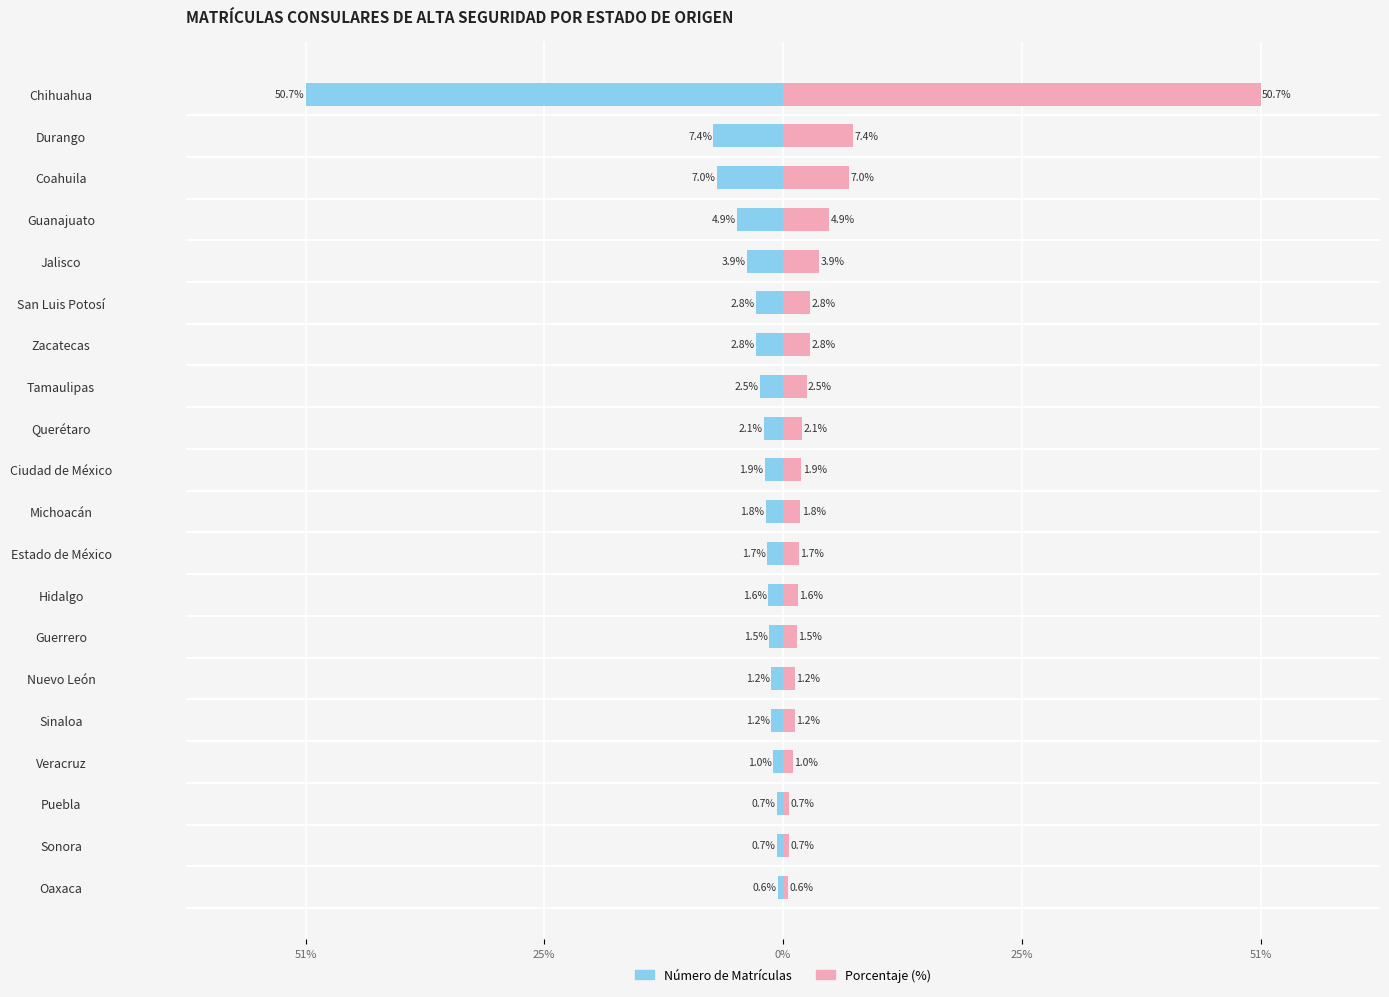

At how many categories does at least one series exceed -40?

20